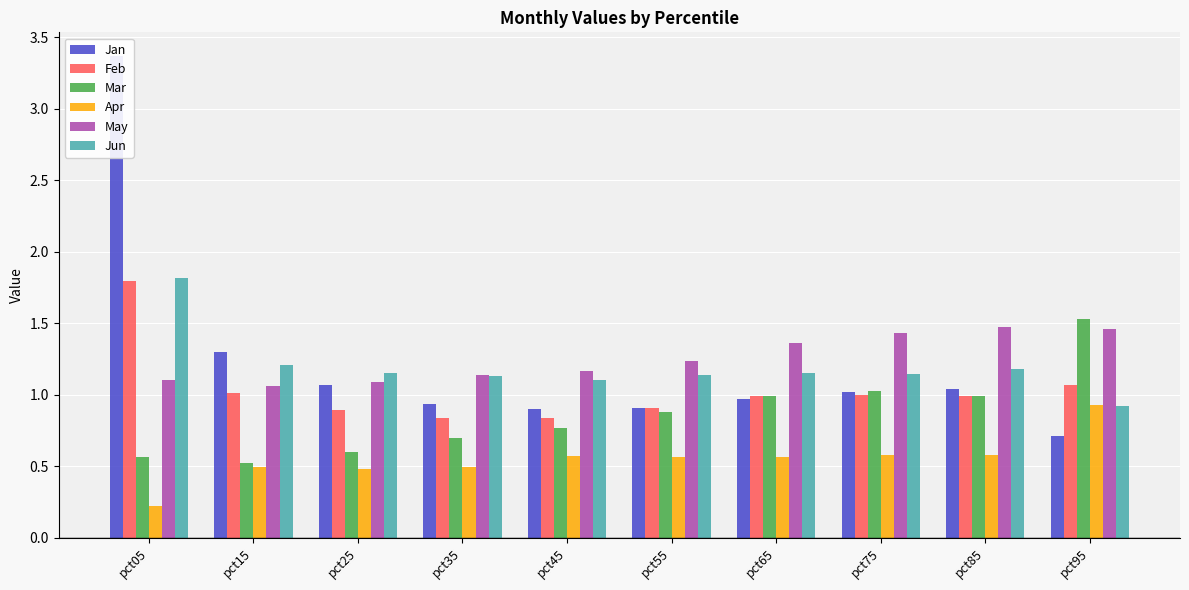

What is the sum of the Jan values at pct25 and pct55?

2.0